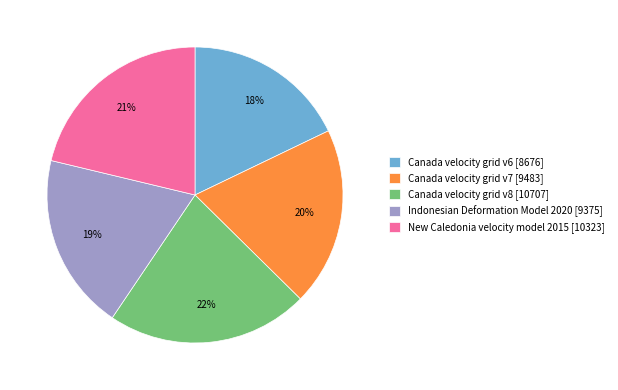

What is the smallest slice in the pie chart?

Canada velocity grid v6